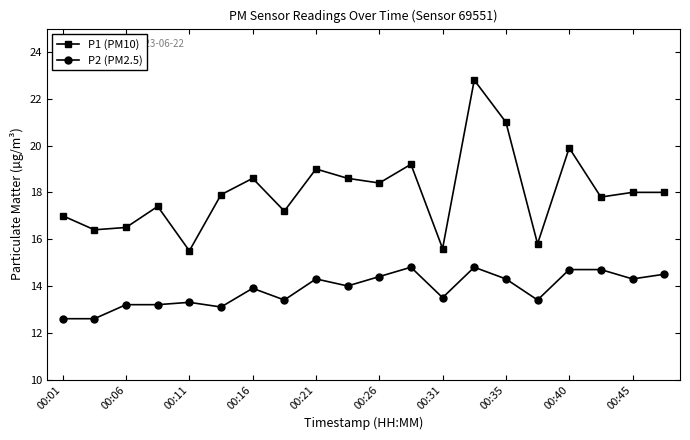

True or false: P1 (PM10) and P2 (PM2.5) cross at least once.

False